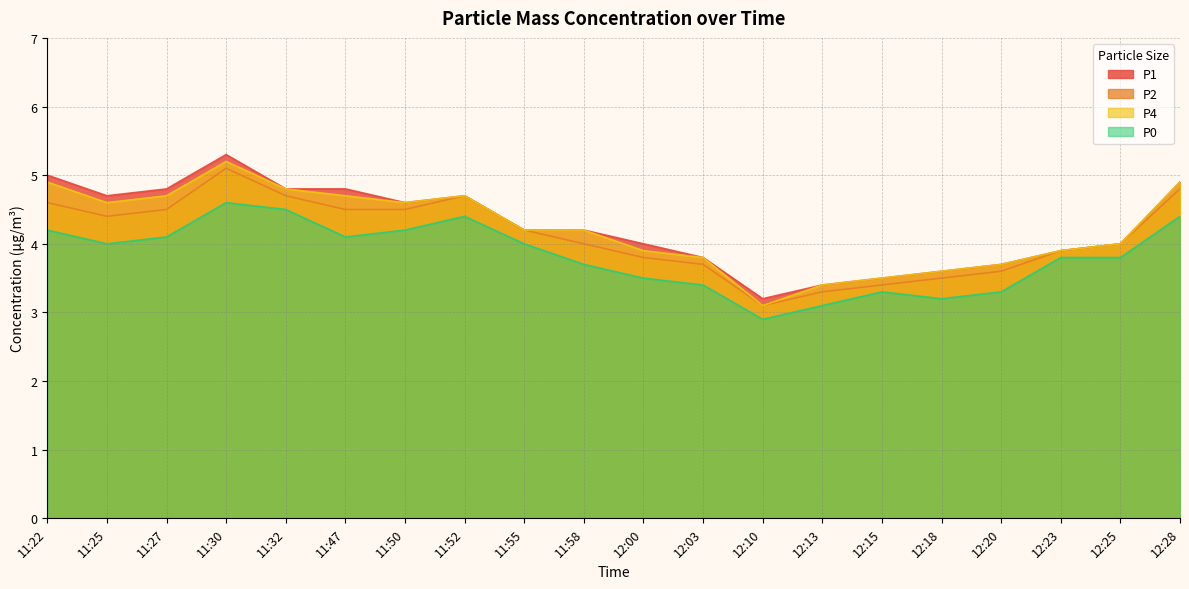

How many lines are shown in the chart?

4